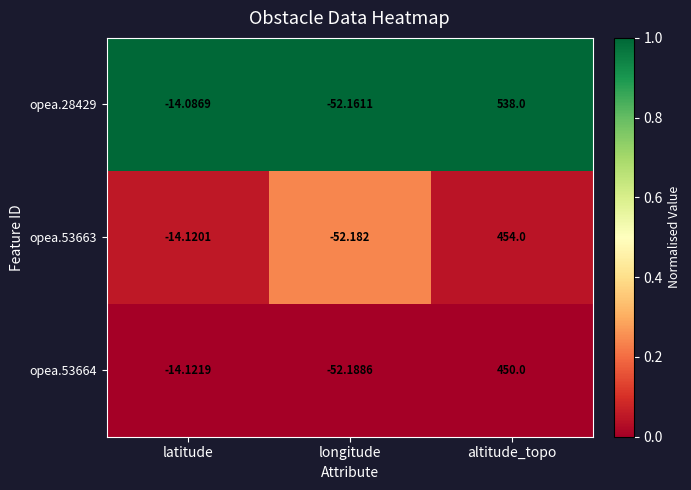

How many series are shown in this chart?

3